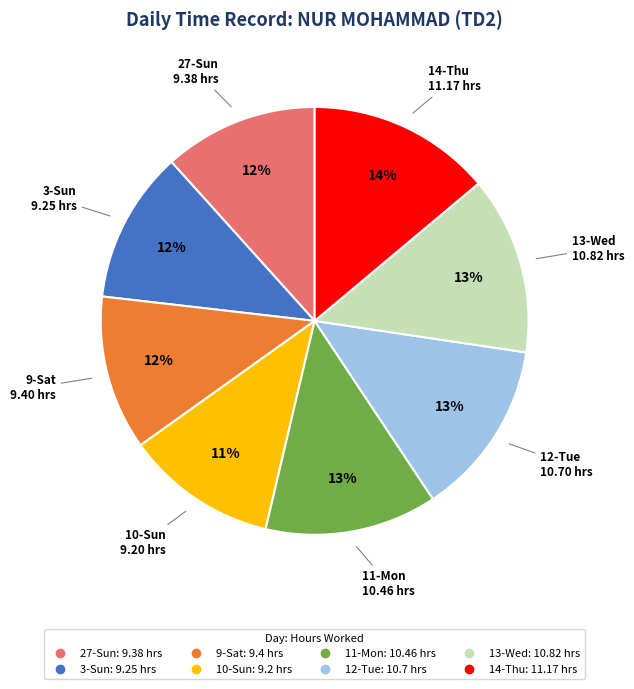

Is the sum of 10-Sun and 14-Thu greater than half?

No